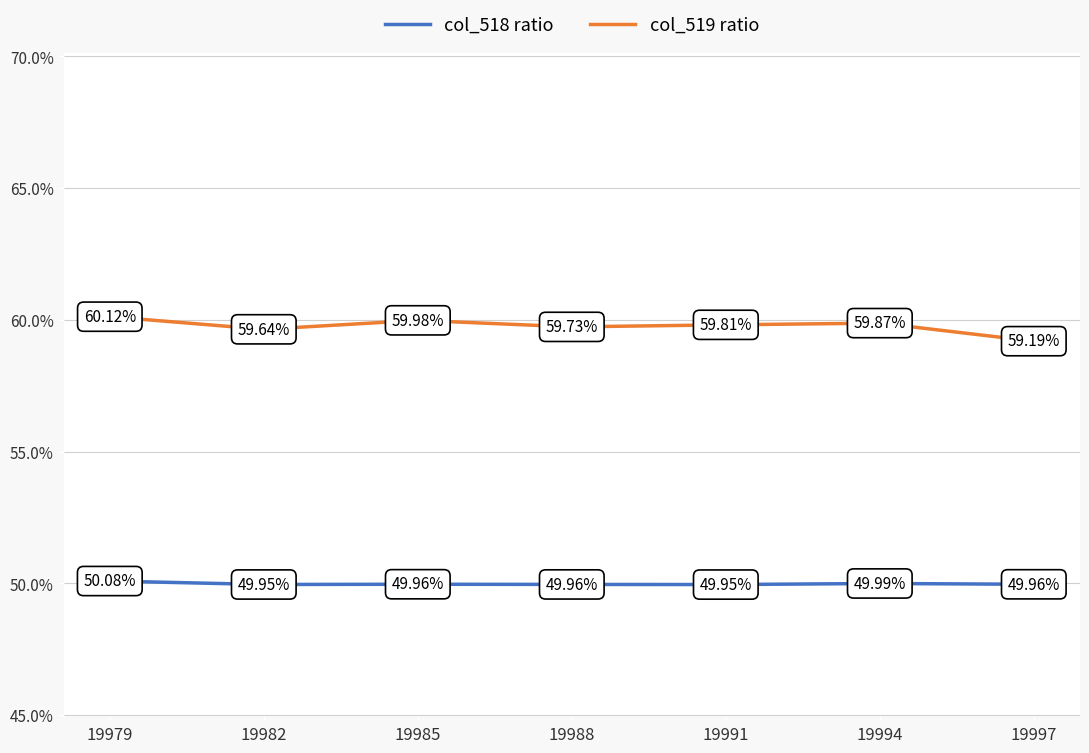

At how many categories does at least one series exceed 57?

7